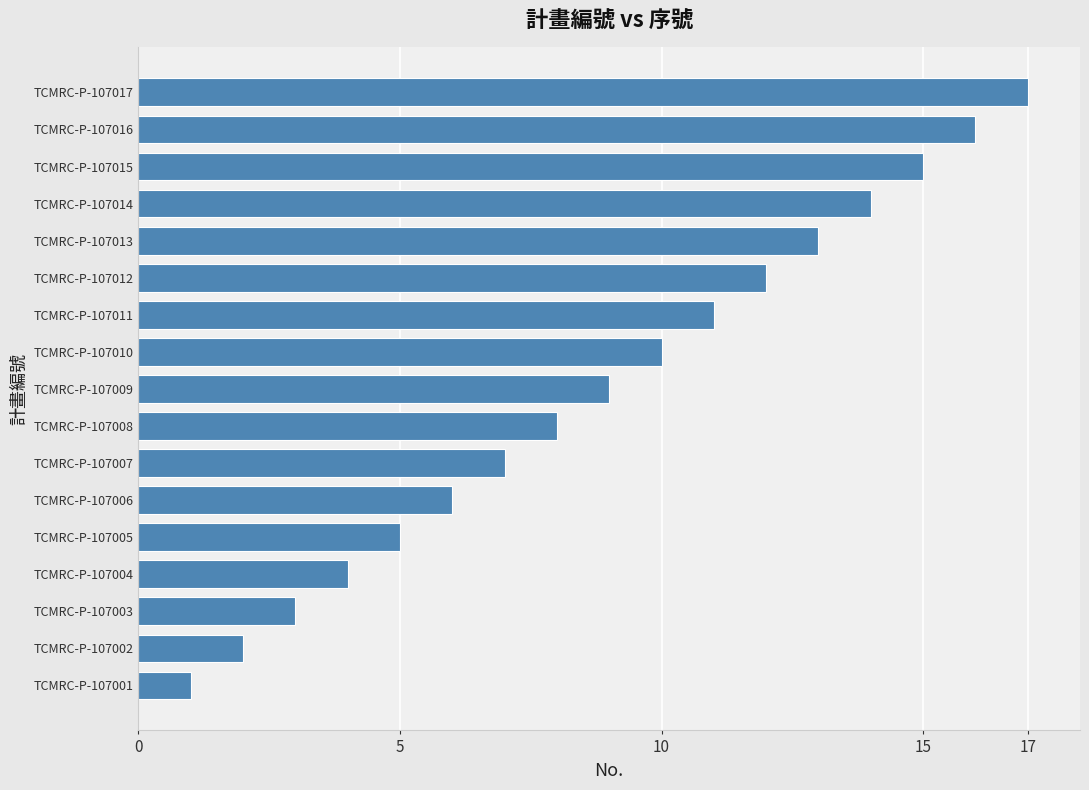

What is the difference between the maximum and minimum values?

16